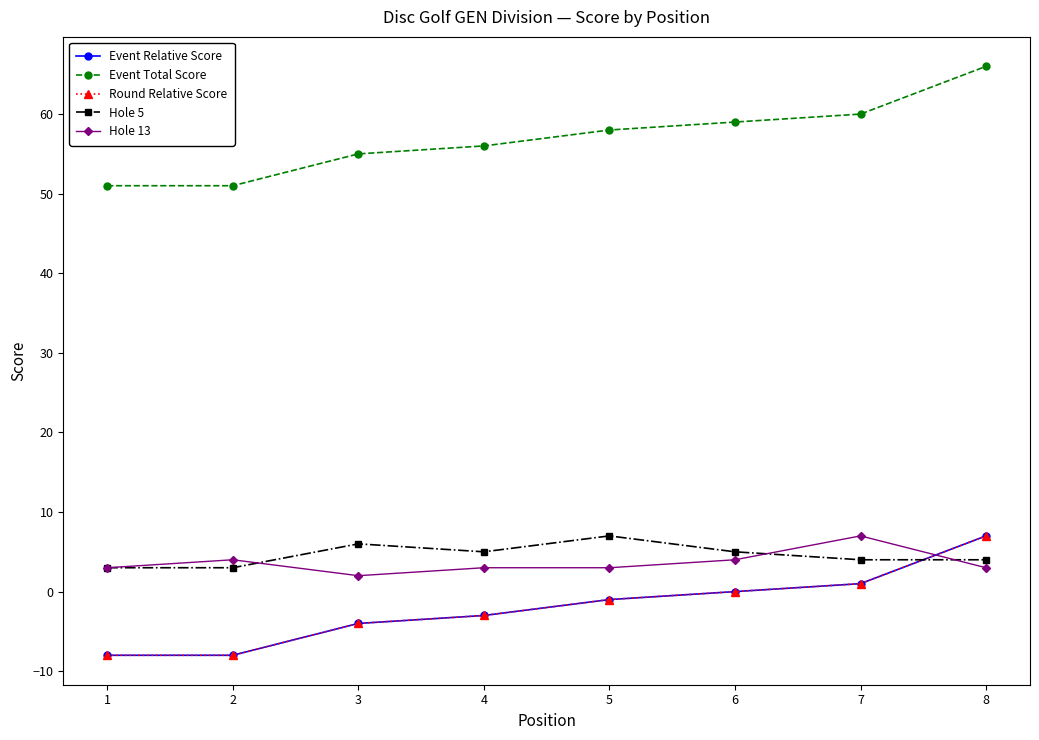

Which category has the lowest value in the Event Total Score series?

1